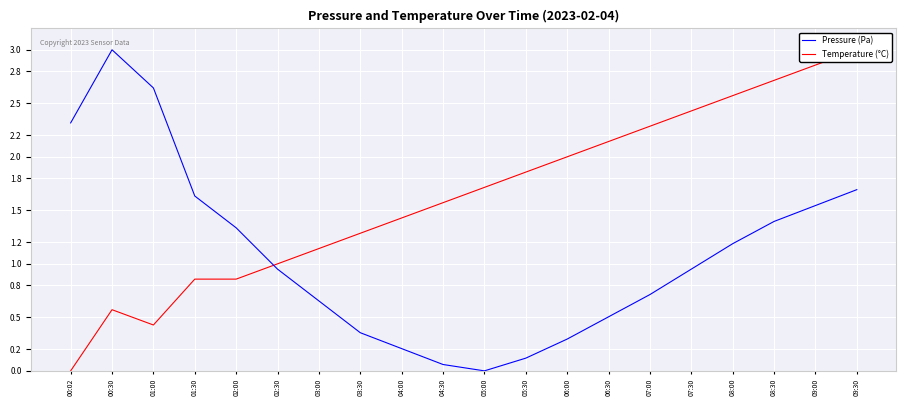

What is the greatest value displayed?

3.0